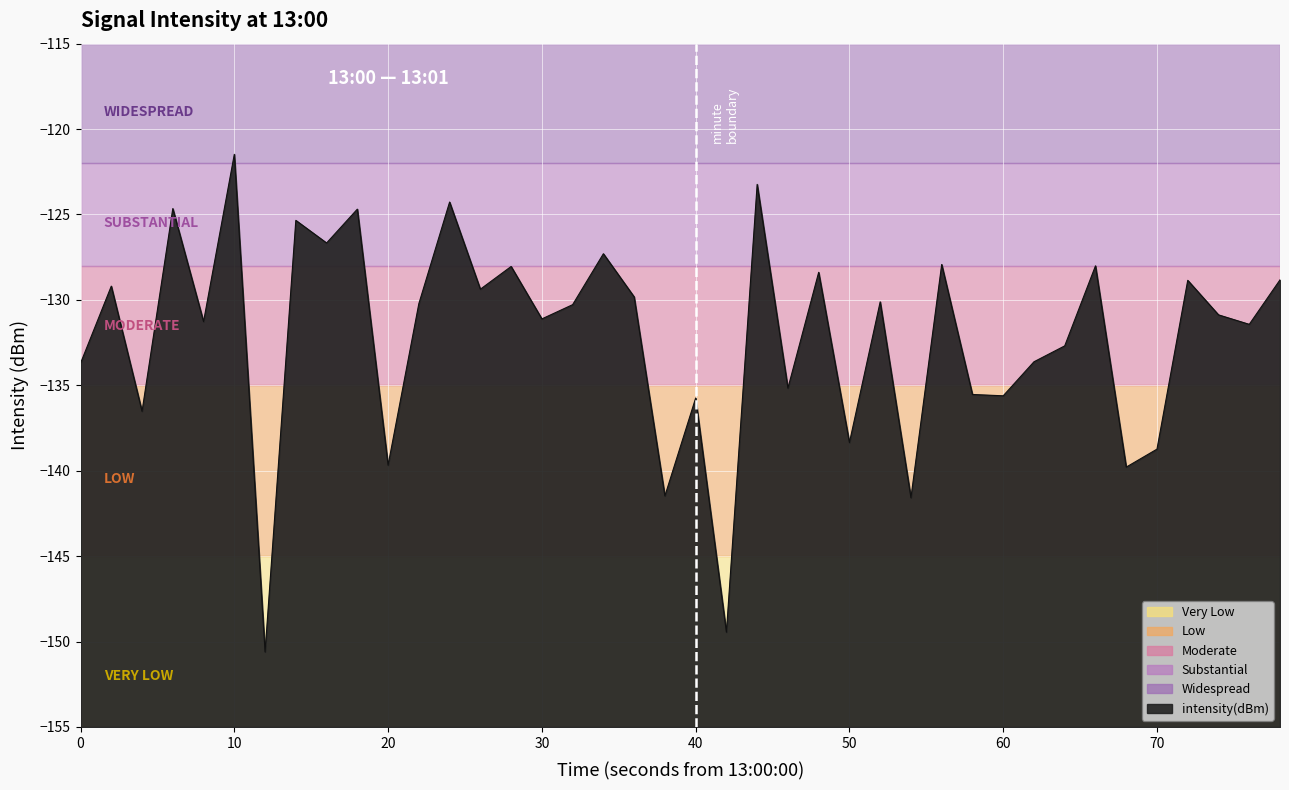

Read the value at 40.

-135.7